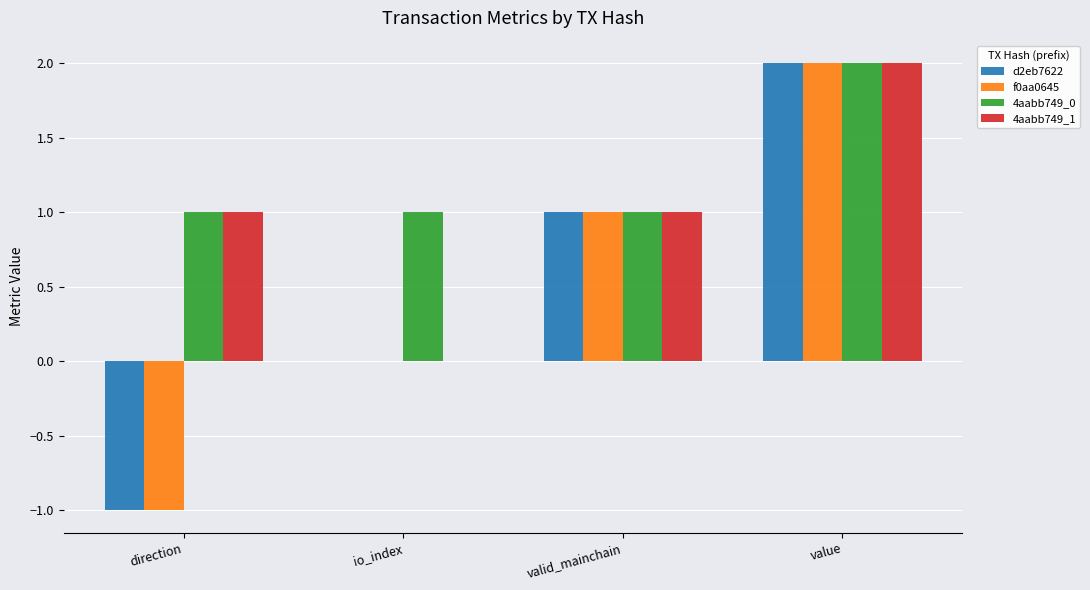

What is the maximum value shown in the chart?

2.0